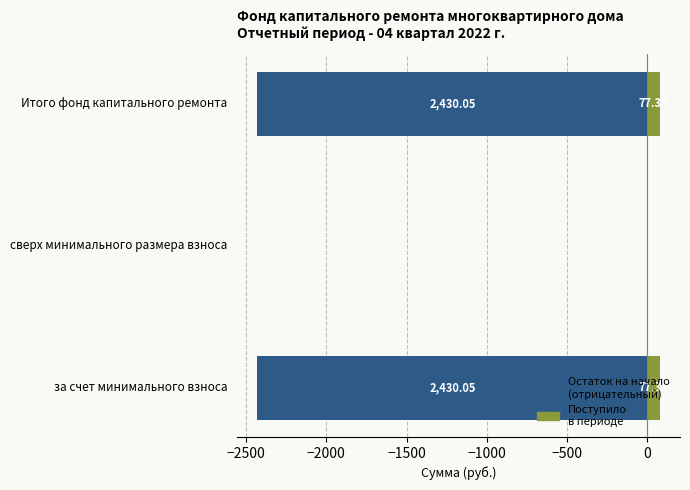

What is the average value of the Поступило всего series?

51.6